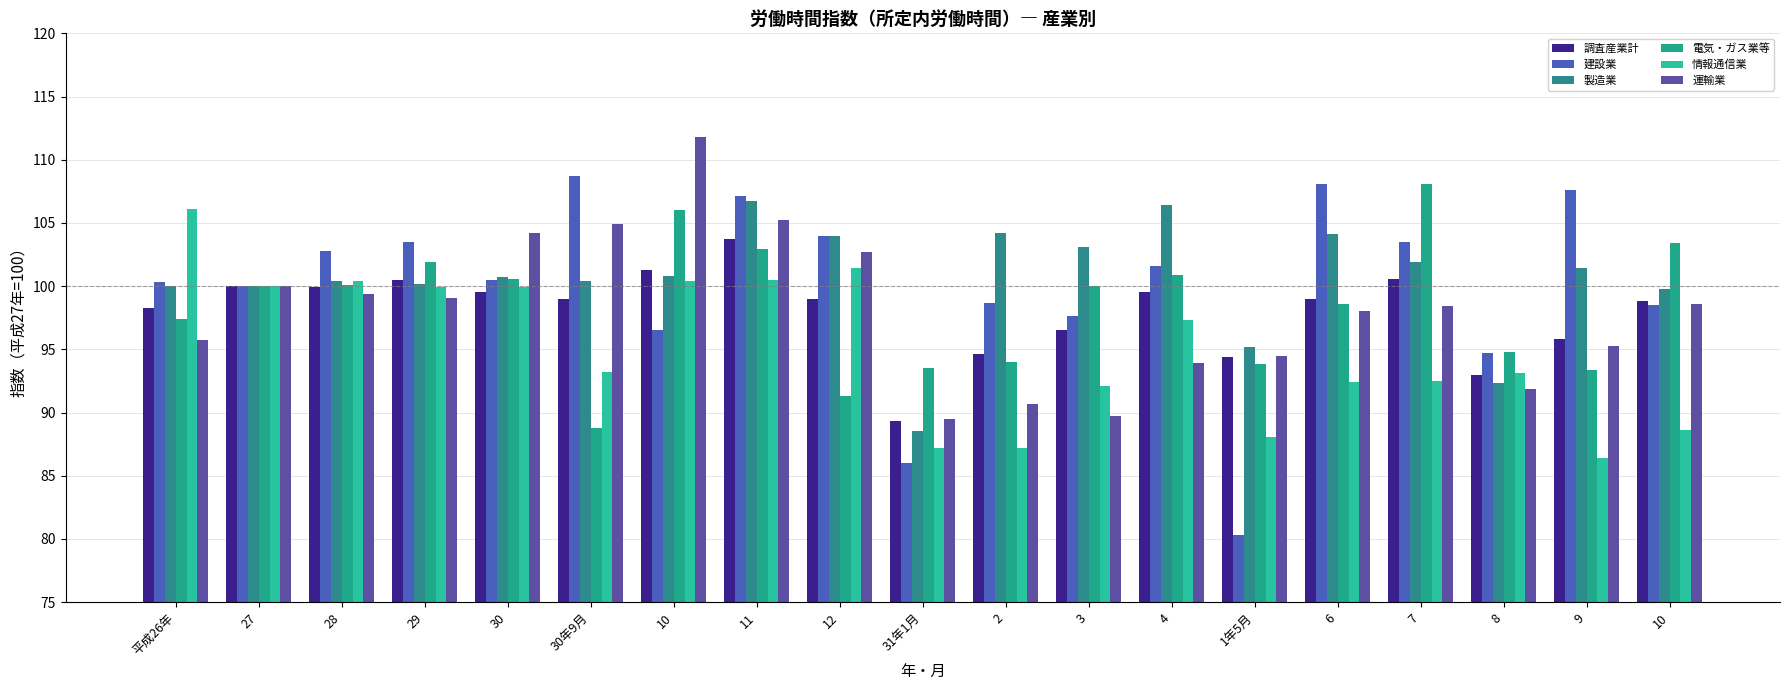

At which category does the chart reach its minimum across all series?

1年5月